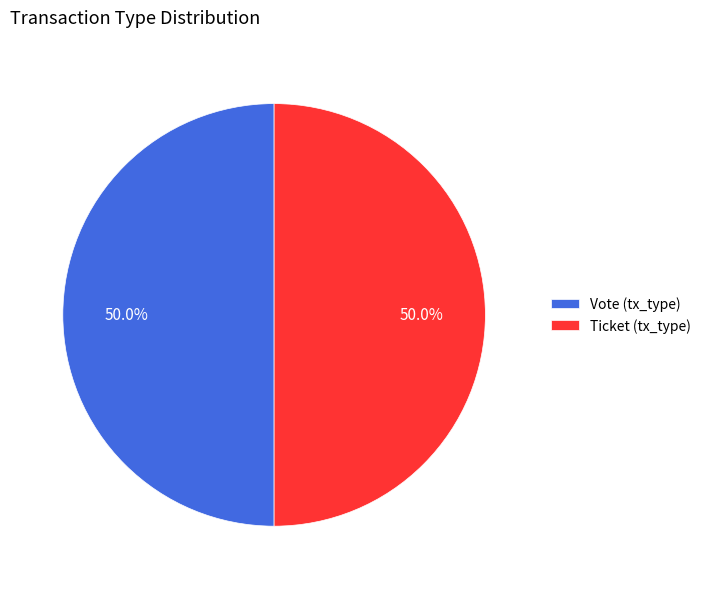

What is the total percentage of Ticket (tx_type) and Vote (tx_type)?

100.0%